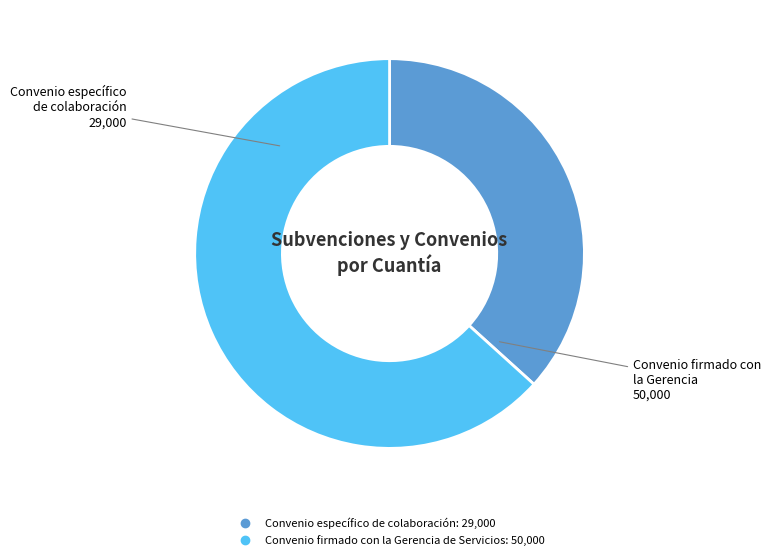

Which category has the smallest portion of the pie?

Convenio específico de colaboración